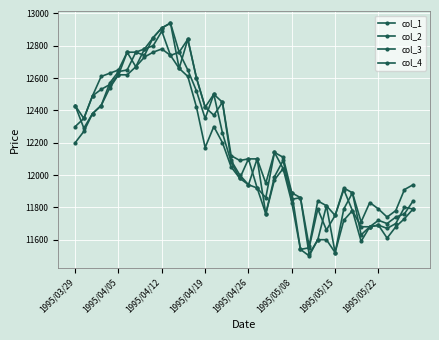

Reading right to left, transcribe all the data shown in this chart.

col_1: 11840	11760	11740	11700	11720	11680	11630	11890	11790	11520	11810	11600	11510	11860	11850	12090	11990	11760	12100	11940	12000	12090	12450	12370	12420	12600	12840	12660	12940	12910	12850	12740	12760	12650	12640	12570	12430	12380	12290	12430
col_2: 11940	11910	11780	11740	11790	11830	11710	11890	11920	11750	11810	11840	11560	11860	11890	12110	12140	11950	12100	12100	12090	12120	12450	12500	12420	12600	12840	12760	12940	12910	12850	12780	12760	12760	12650	12630	12610	12490	12350	12430
col_3: 11790	11730	11680	11610	11690	11680	11590	11780	11720	11520	11600	11600	11500	11540	11830	12040	11970	11760	11920	11940	11980	12050	12200	12300	12170	12420	12610	12660	12740	12780	12760	12730	12670	12620	12620	12540	12430	12380	12270	12200
col_4: 11790	11800	11700	11670	11690	11680	11680	11780	11910	11750	11660	11790	11550	11540	11890	12040	12140	11860	11920	12100	11980	12080	12260	12500	12350	12520	12650	12760	12740	12890	12800	12780	12670	12760	12620	12560	12530	12490	12350	12300